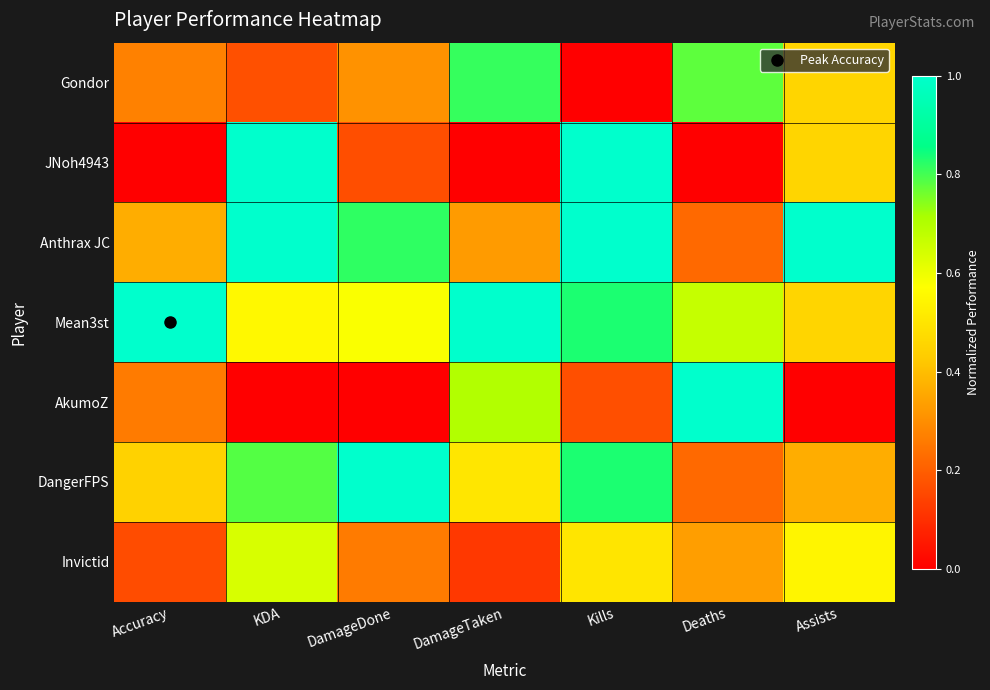

At which category is the sum across all series the highest?

Kills